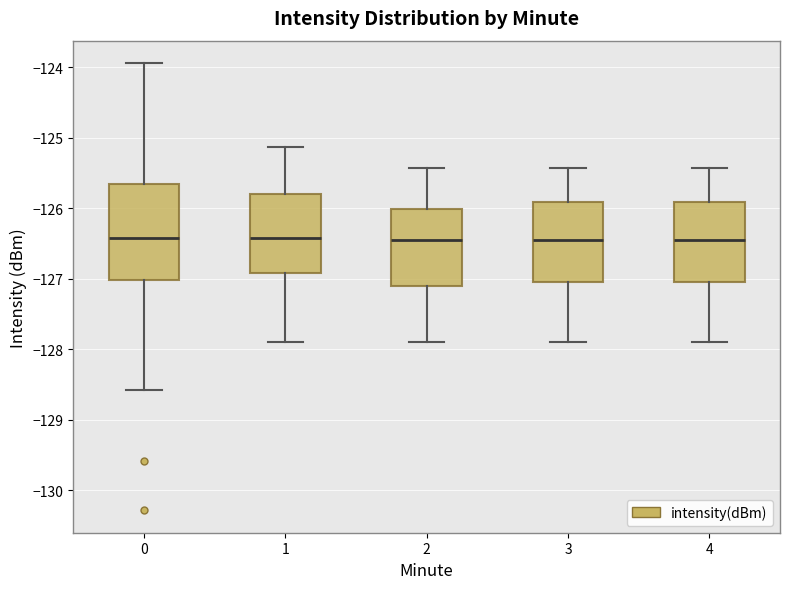

Reading left to right, transcribe this box plot: for each box, give where its median line is, the range the box spans, and where its two whiskers end, as read against the y-axis. The values are not printed on the chart, so give them approximately, as read against the axis.

0: median -126.4, box -127.0 to -125.7, whiskers -128.6 to -123.9
1: median -126.4, box -126.9 to -125.8, whiskers -127.9 to -125.1
2: median -126.4, box -127.1 to -126.0, whiskers -127.9 to -125.4
3: median -126.4, box -127.0 to -125.9, whiskers -127.9 to -125.4
4: median -126.4, box -127.0 to -125.9, whiskers -127.9 to -125.4